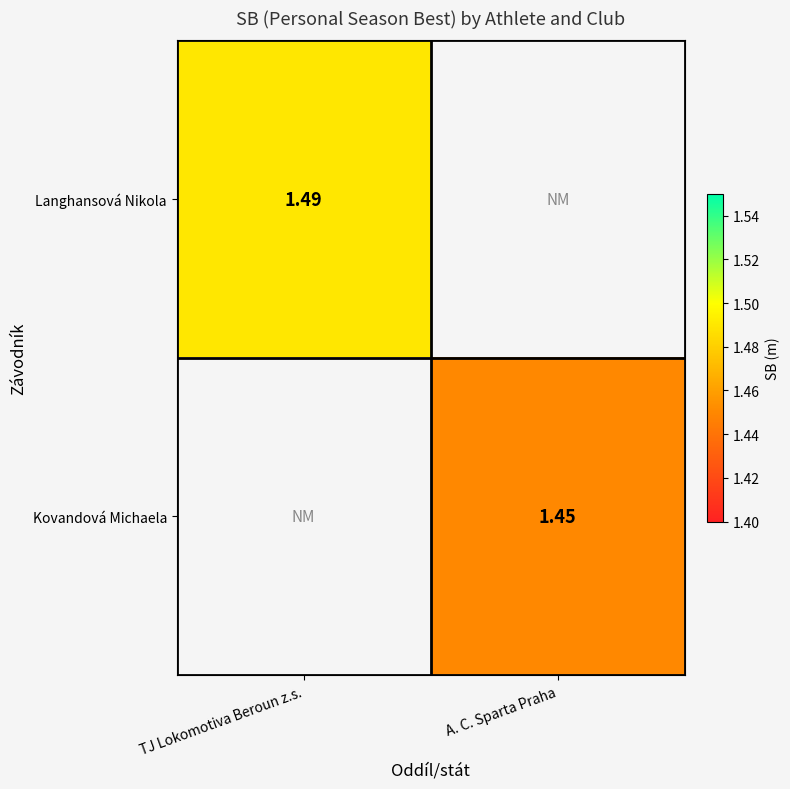

At A. C. Sparta Praha, list the series in order from largest to smallest.

Kovandová Michaela, Langhansová Nikola